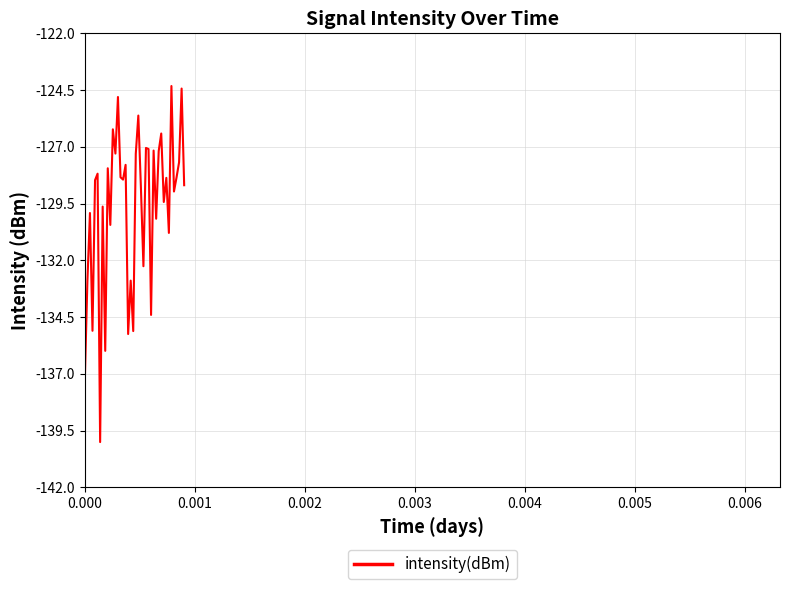

What is the greatest value displayed?

-124.3